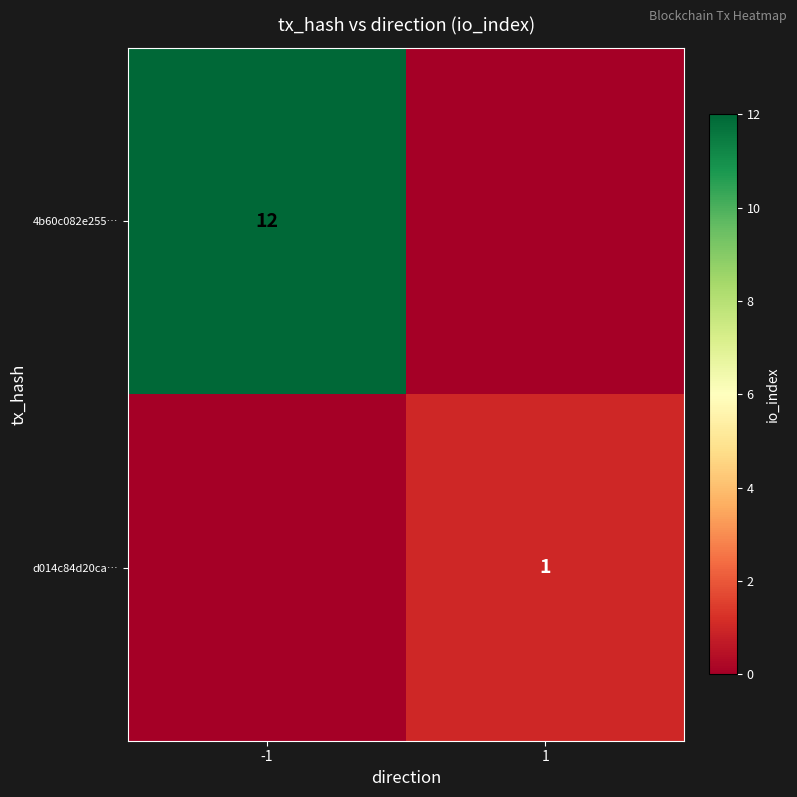

The d014c84d20ca… series shows 0 at 1. True or false?

False